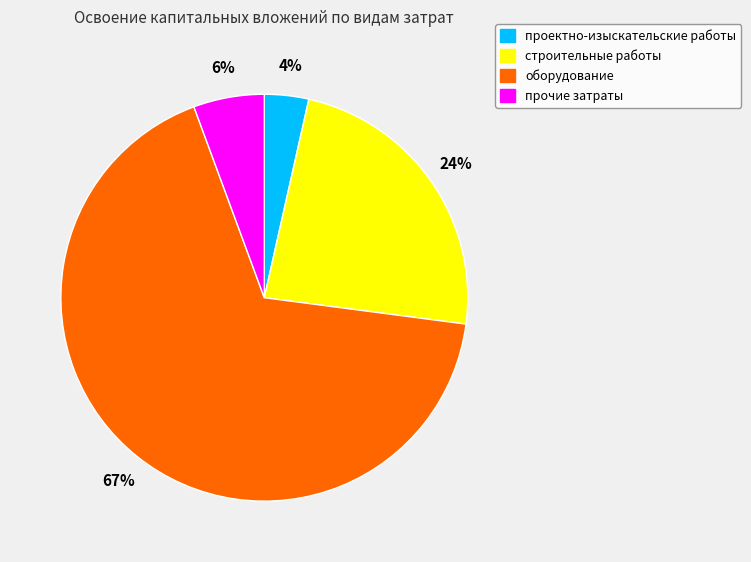

Is there a majority slice in this chart?

Yes